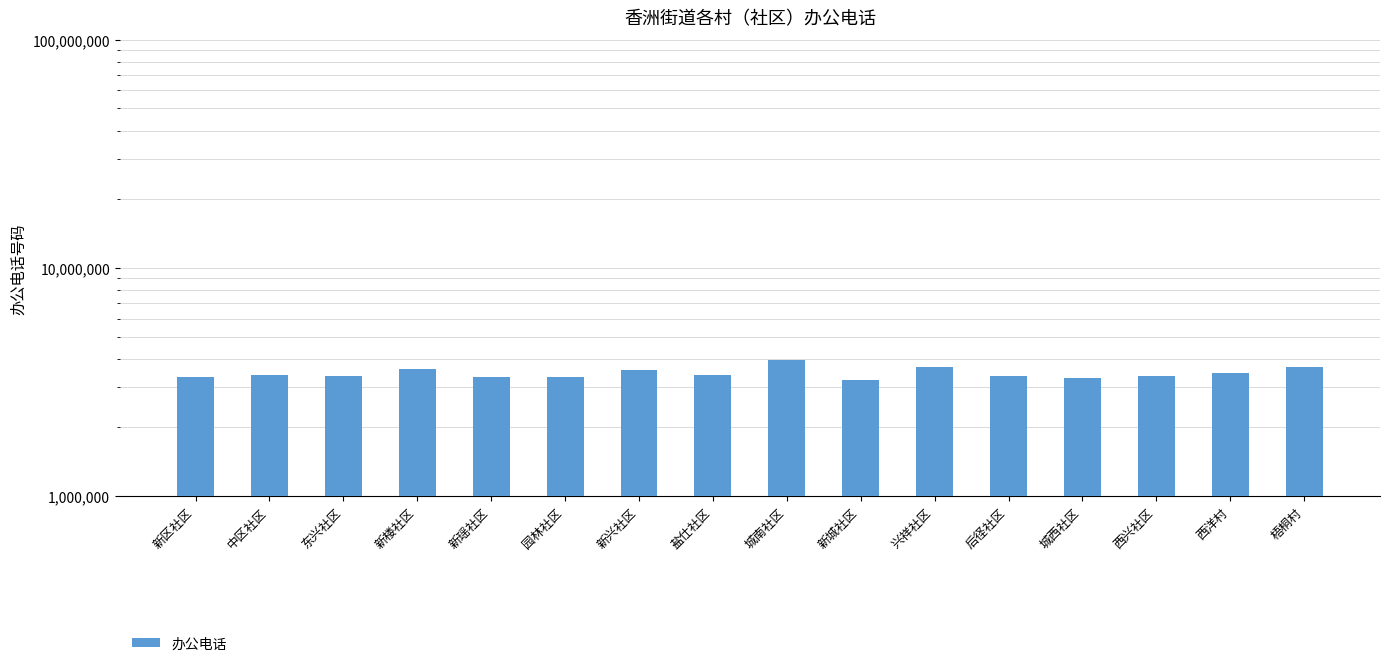

Are the bars grouped side by side (vs. stacked)?

No